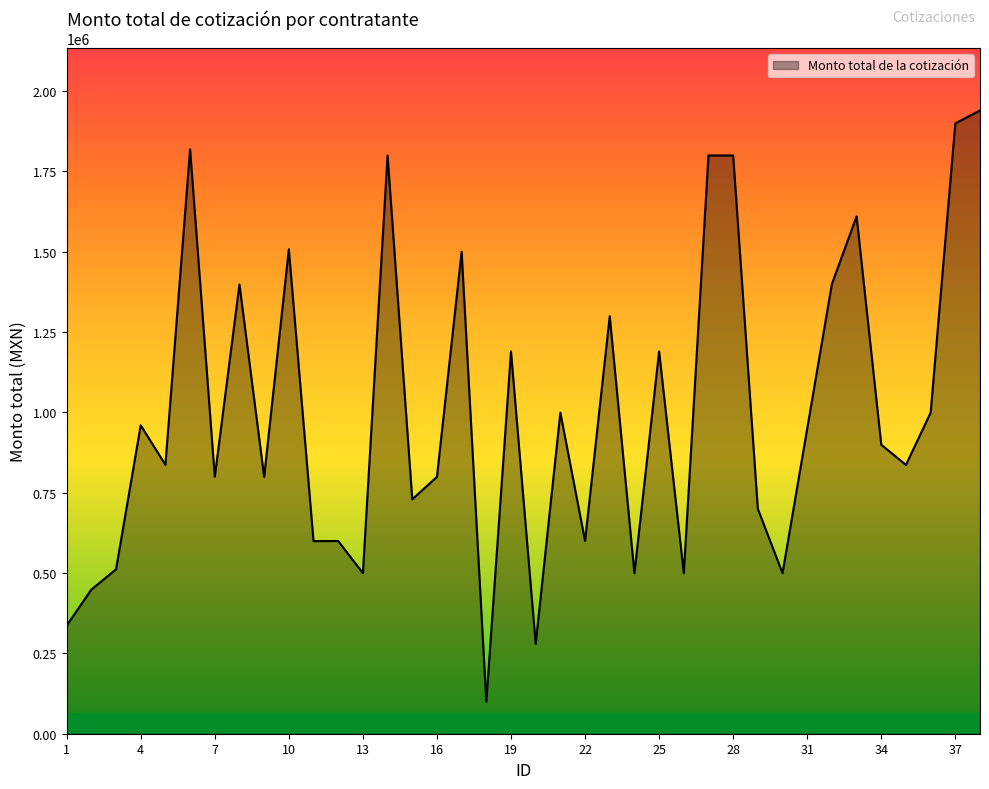

What is the maximum value shown in the chart?

1939711.9